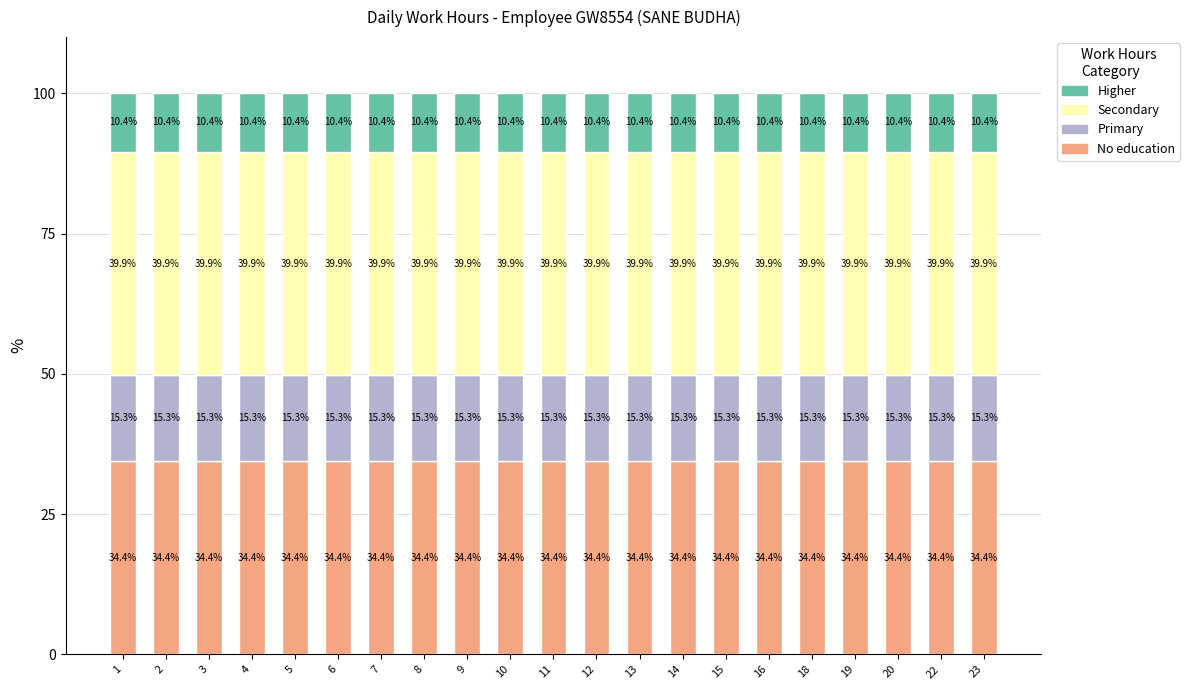

What is the maximum value for No education?

34.4